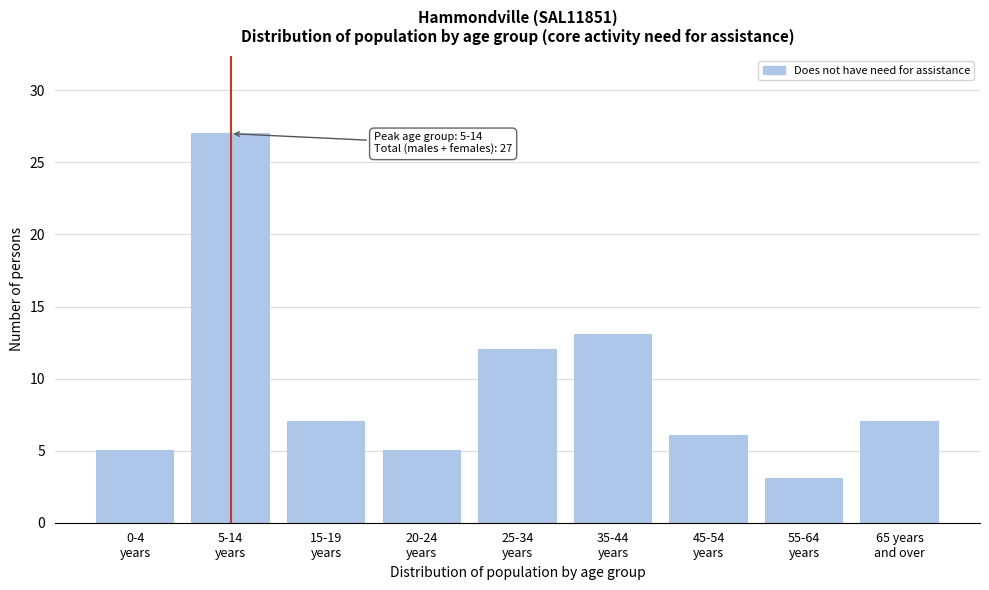

Reading left to right, transcribe all the data shown in this chart.

5	27	7	5	12	13	6	3	7